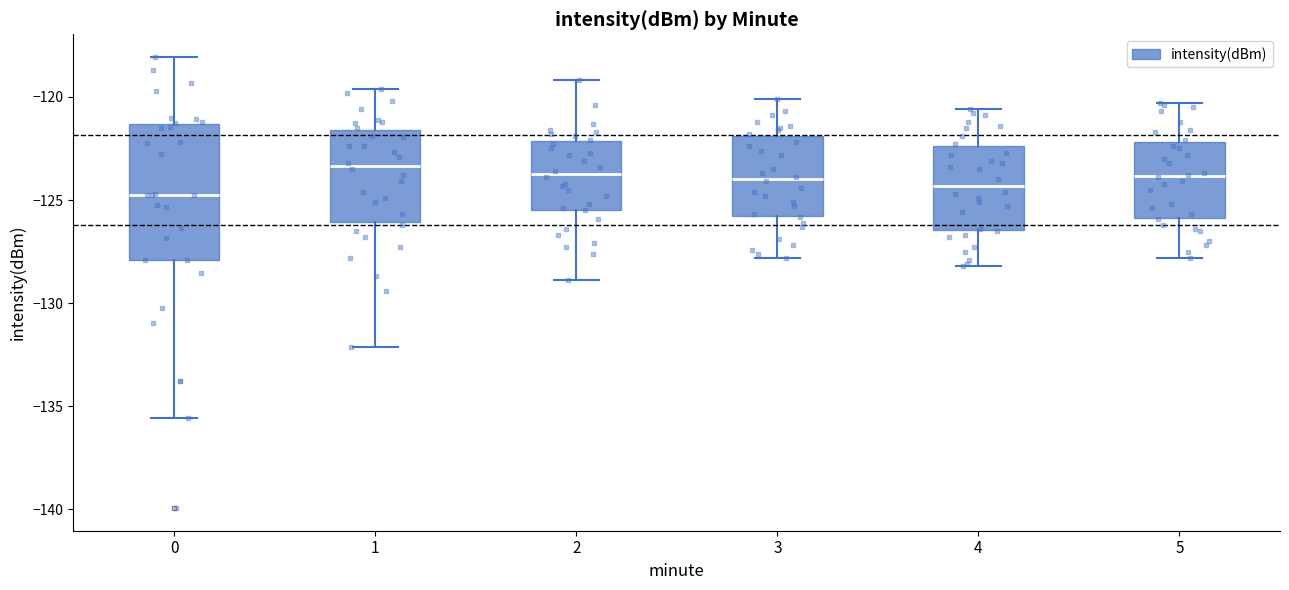

Comparing the boxes themselves (not the whiskers), which one is the tallest?

0